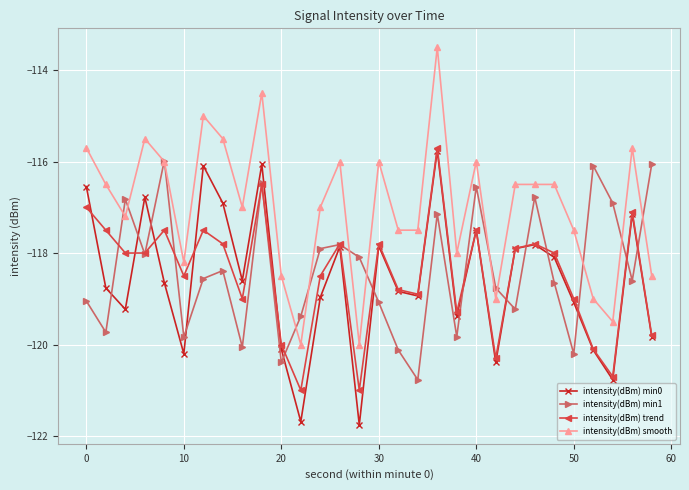

True or false: intensity(dBm) min0 and intensity(dBm) smooth intersect in this chart.

False